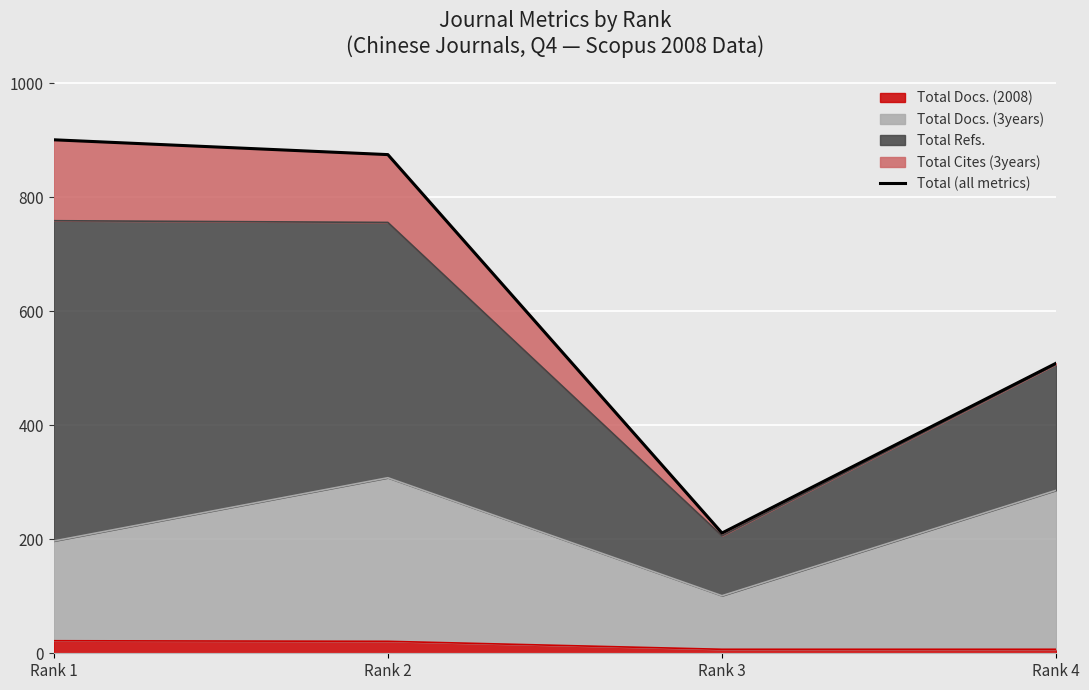

List the labels in order of value, largest first.

Rank 1, Rank 2, Rank 4, Rank 3